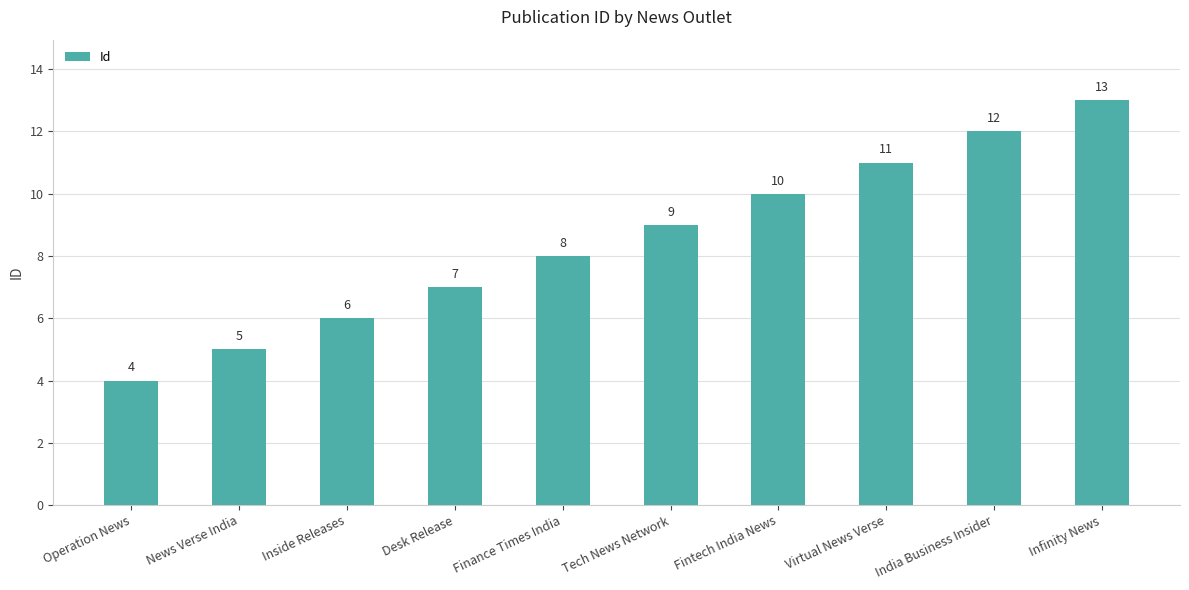

At which category does the chart reach its minimum across all series?

Operation News